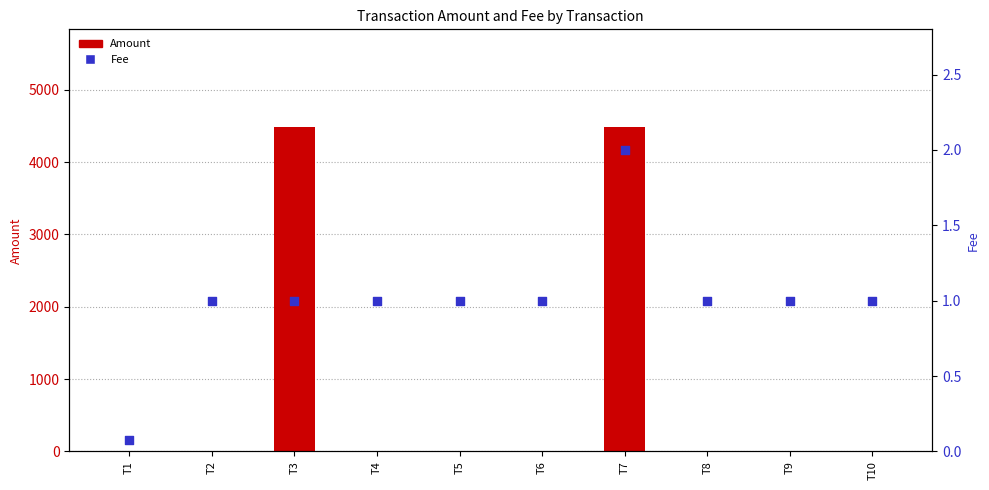

Which series contains the highest Y value?

Amount